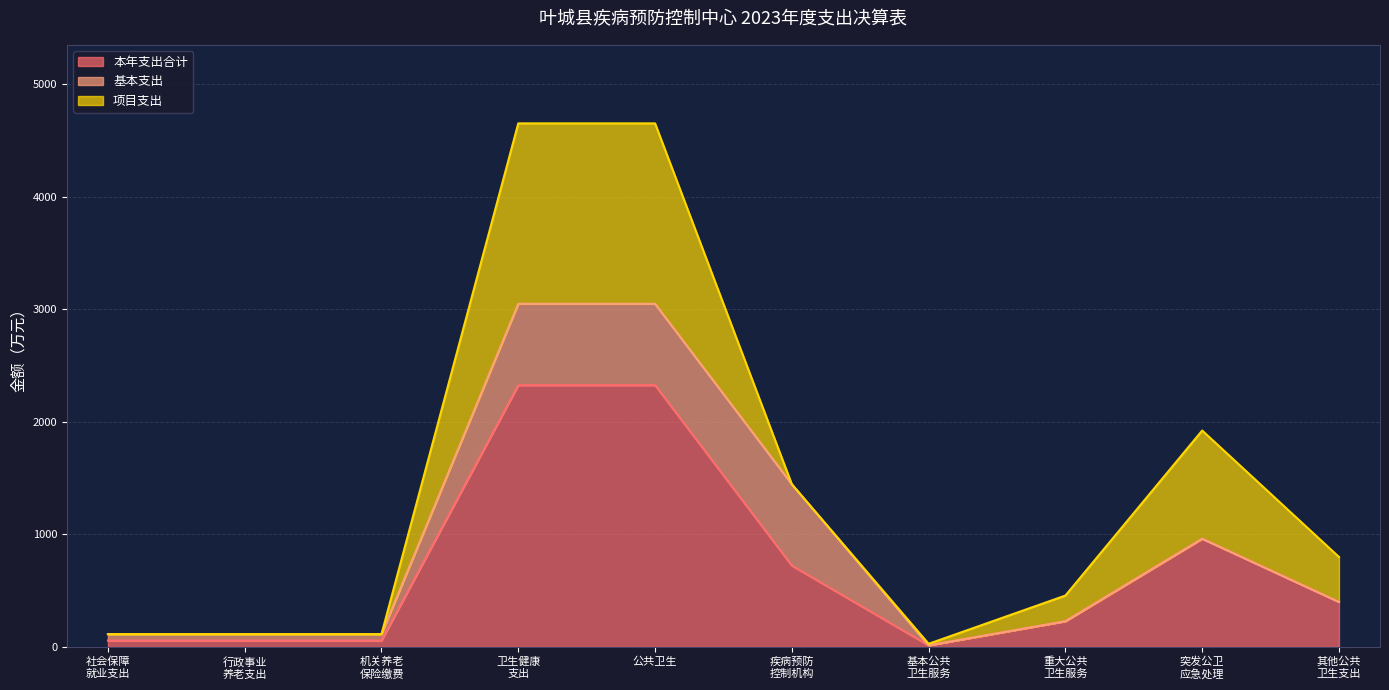

True or false: 本年支出合计 and 基本支出 cross at least once.

False